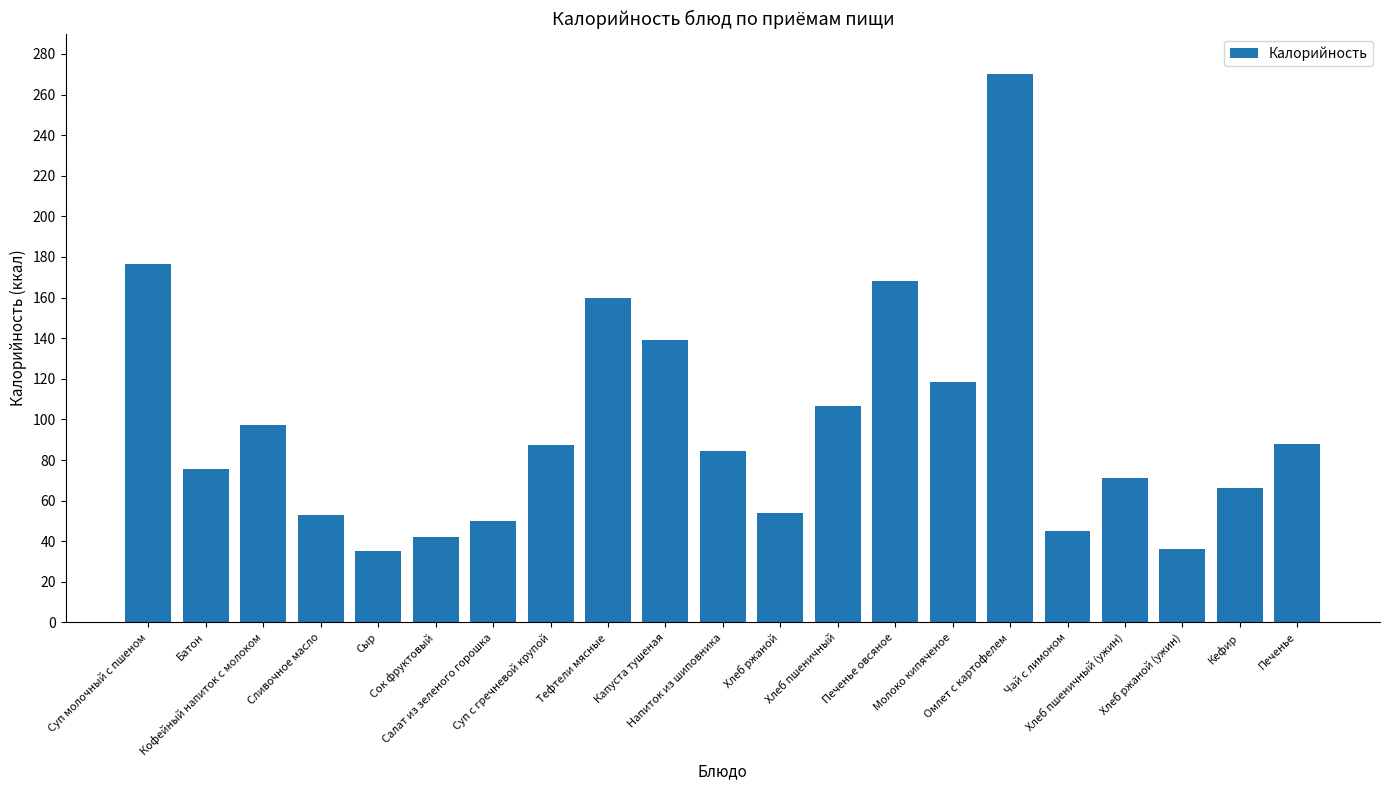

What is the value of the 10th bar from the left?

139.2